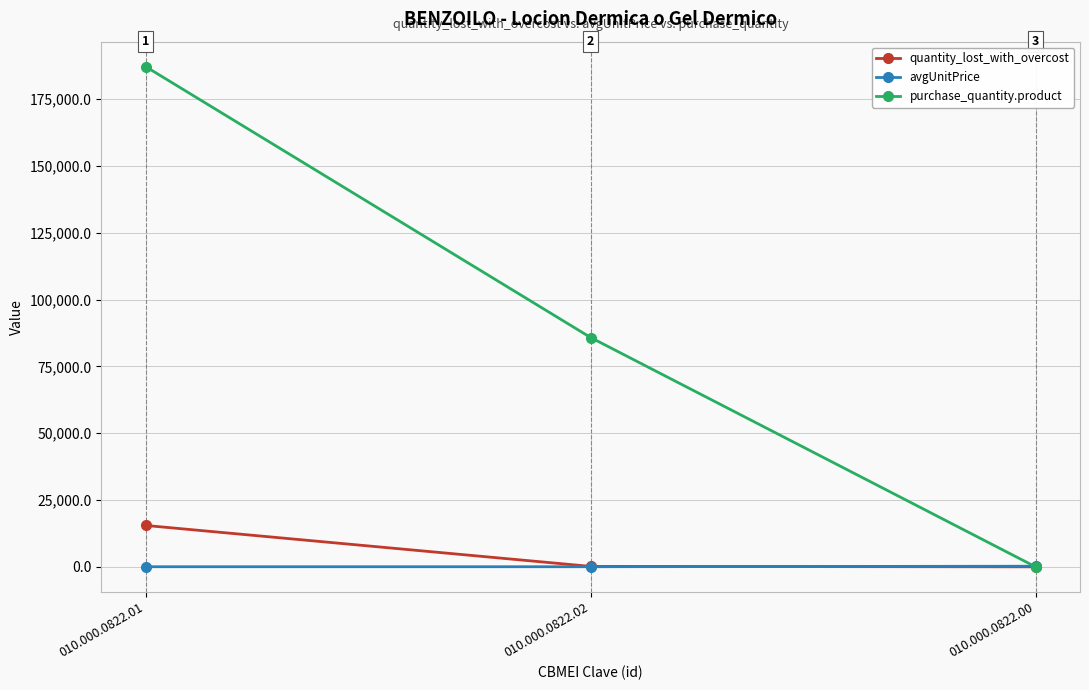

What is the sum of all avgUnitPrice values?

295.9